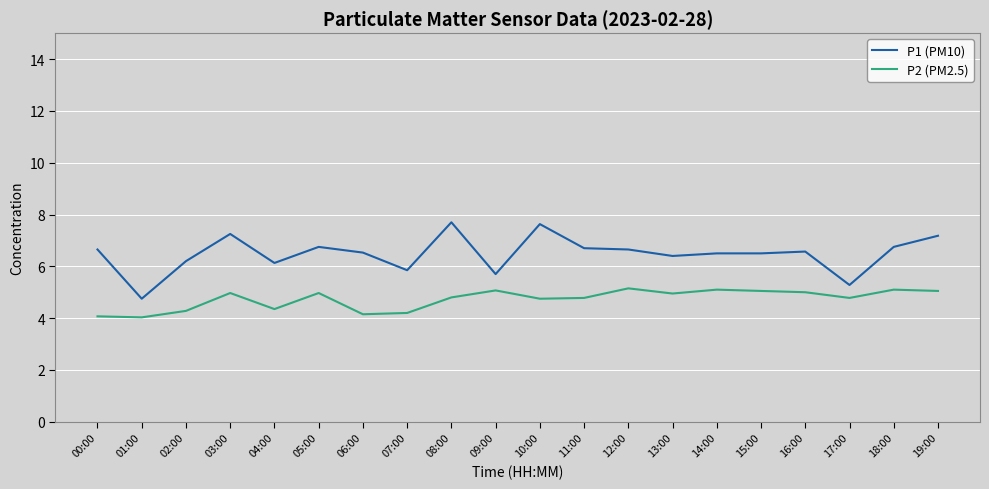

What position from the left is 04:00?

5